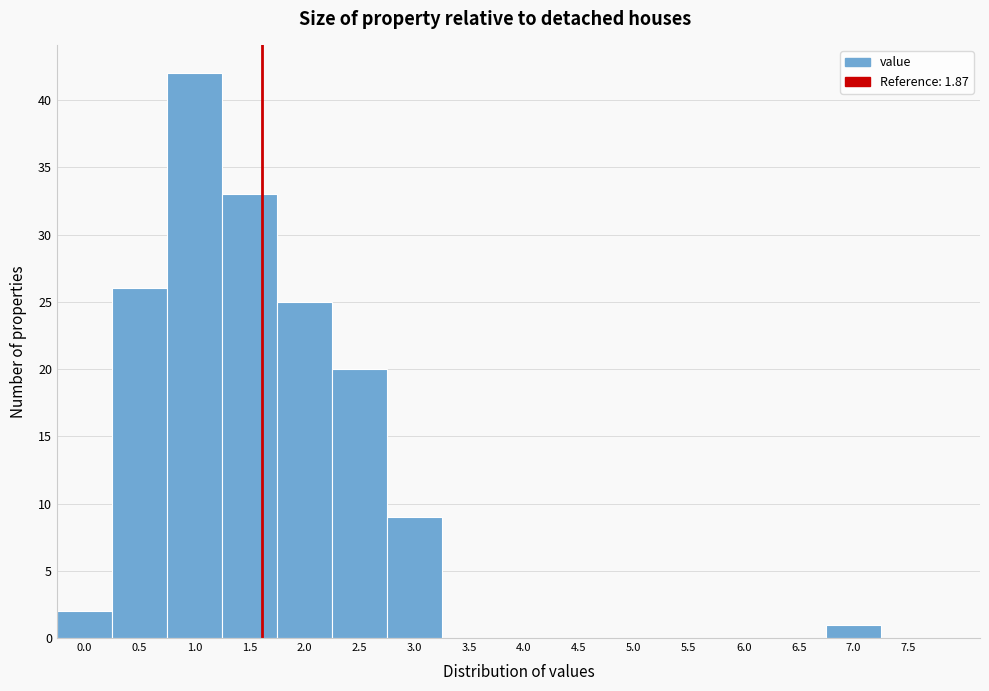

Reading left to right, extract all data points from this chart.

0.0=2	0.5=26	1.0=42	1.5=33	2.0=25	2.5=20	3.0=9	3.5=0	4.0=0	4.5=0	5.0=0	5.5=0	6.0=0	6.5=0	7.0=1	7.5=0